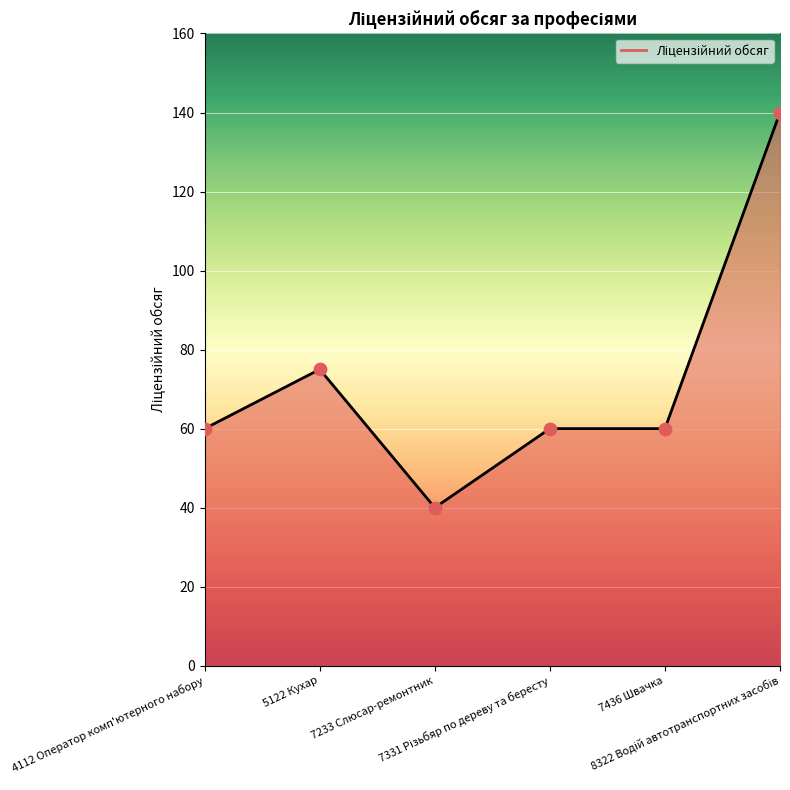

What is the sum of all values?

435